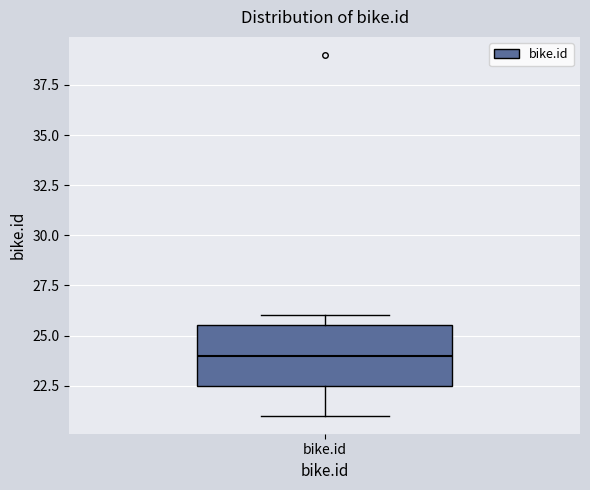

Read this box plot against the y-axis: the position of the median line, the range covered by the box, and the ends of both whiskers. The values are not printed on the chart, so give them approximately, as read against the axis.

median 24.0, box 22.5 to 25.5, whiskers 21.0 to 26.0